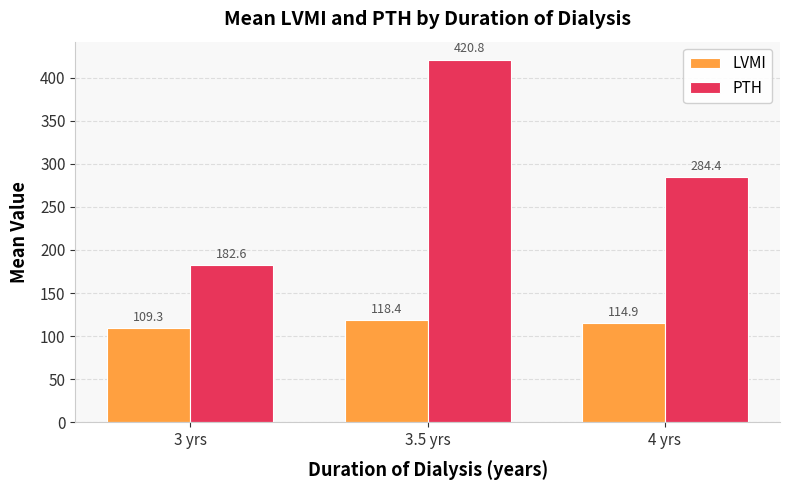

Where is PTH nearest to the value 301?

4 yrs